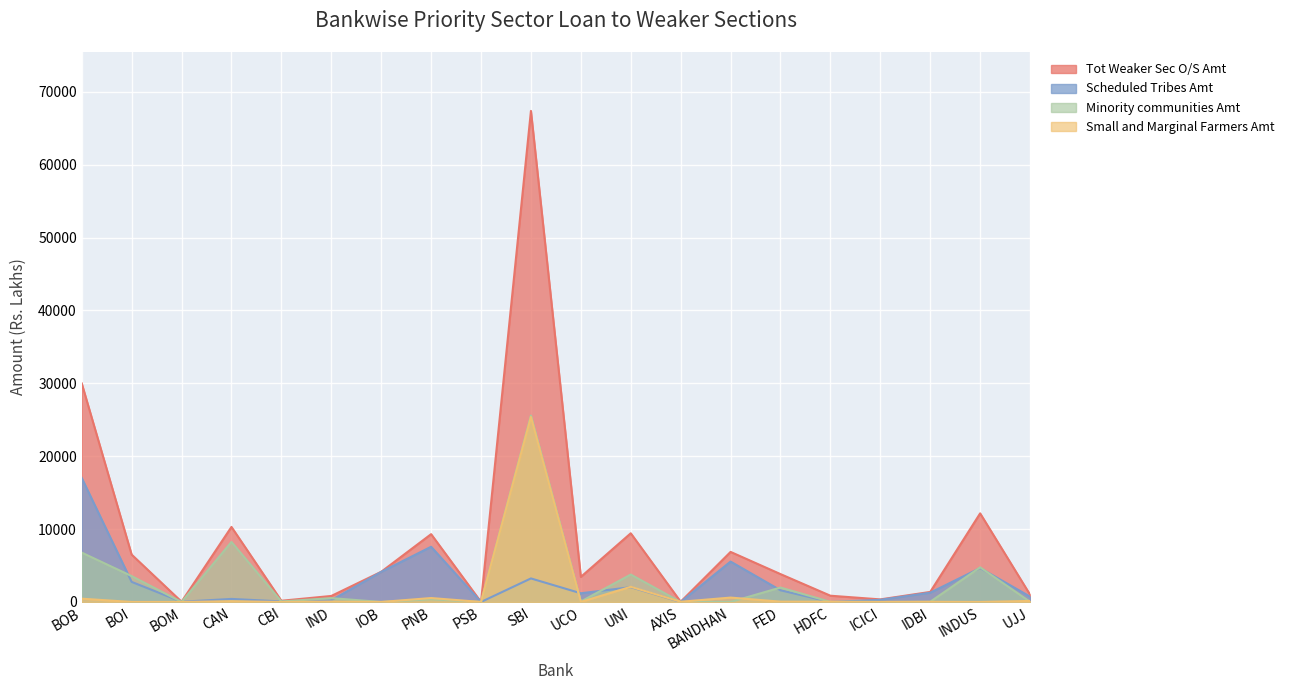

In Scheduled Tribes Amt, how many points are lower than both neighbors (excluding endpoints)?

6